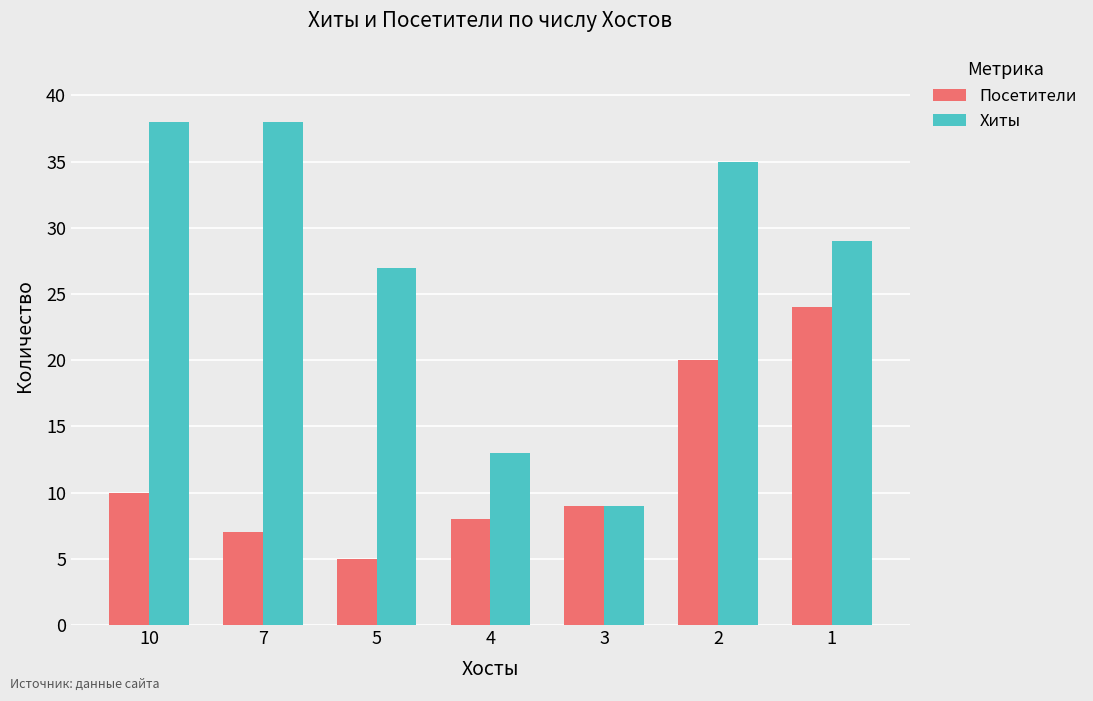

Rank the series by their average value, from lowest to highest.

Посетители, Хиты